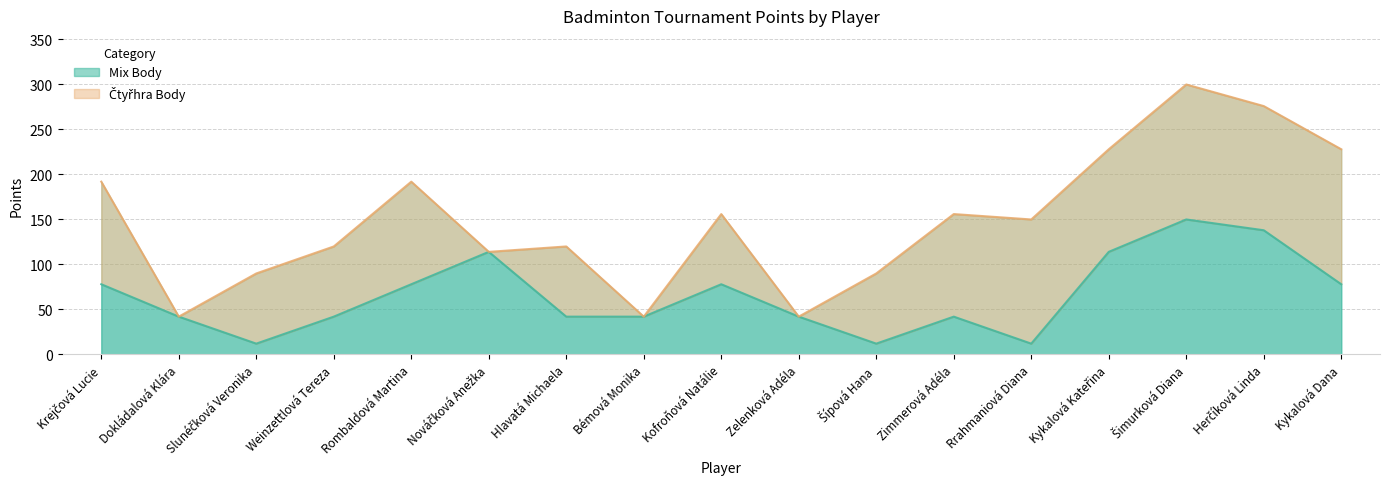

How many data points does each series have?

17